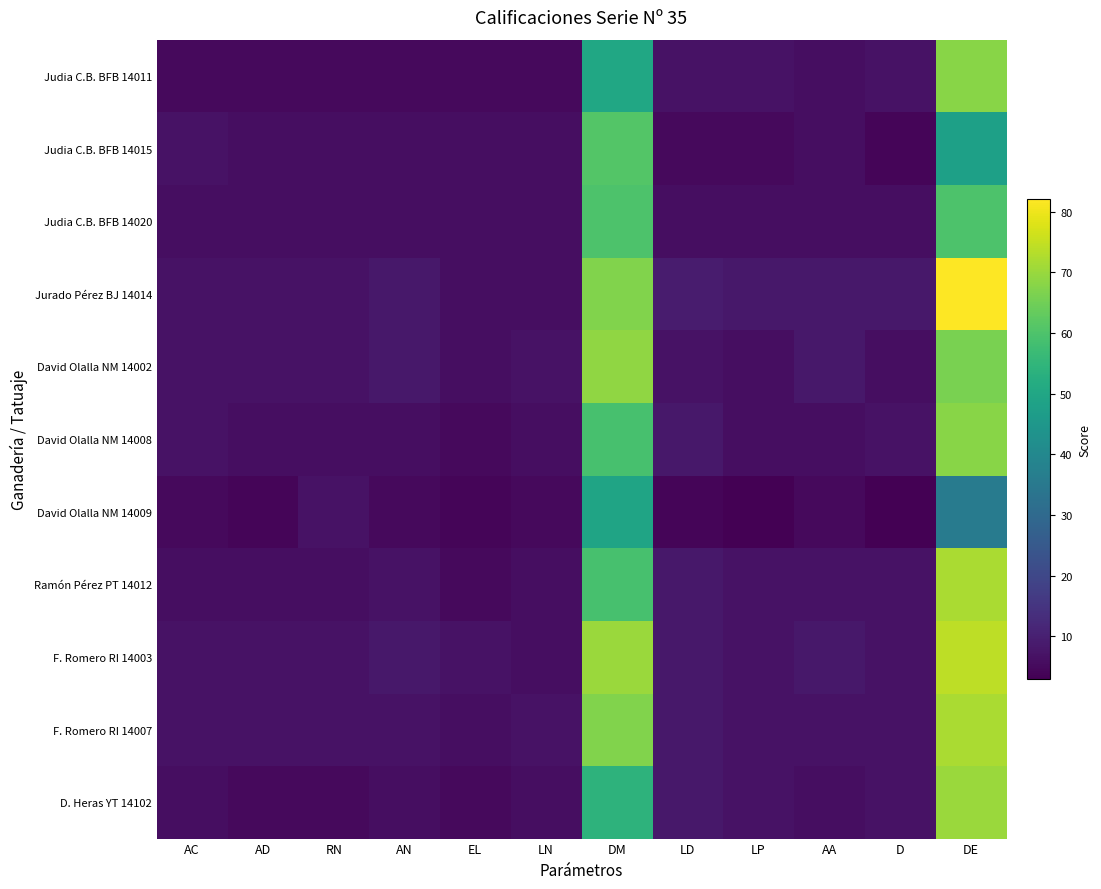

How many series are shown in this chart?

11